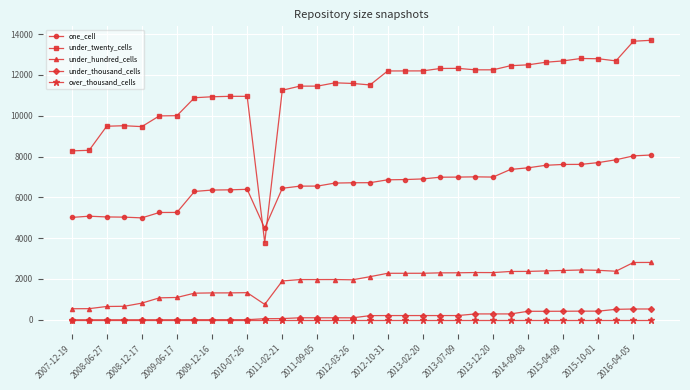

What is the maximum value for under_hundred_cells?

2812